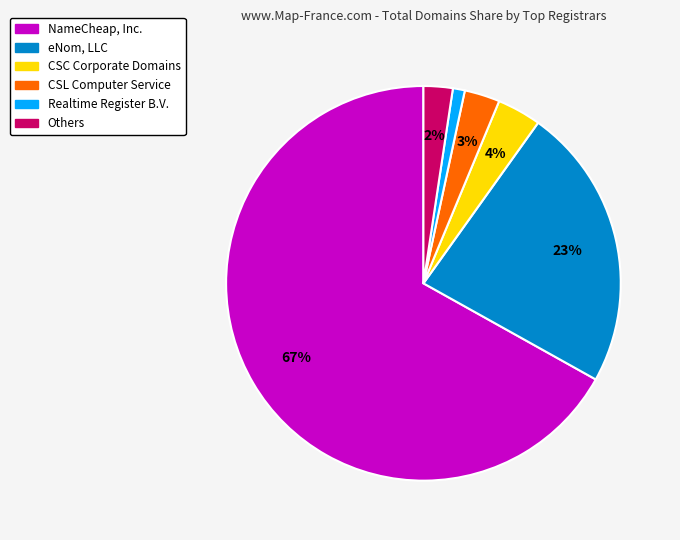

Is there a majority slice in this chart?

Yes